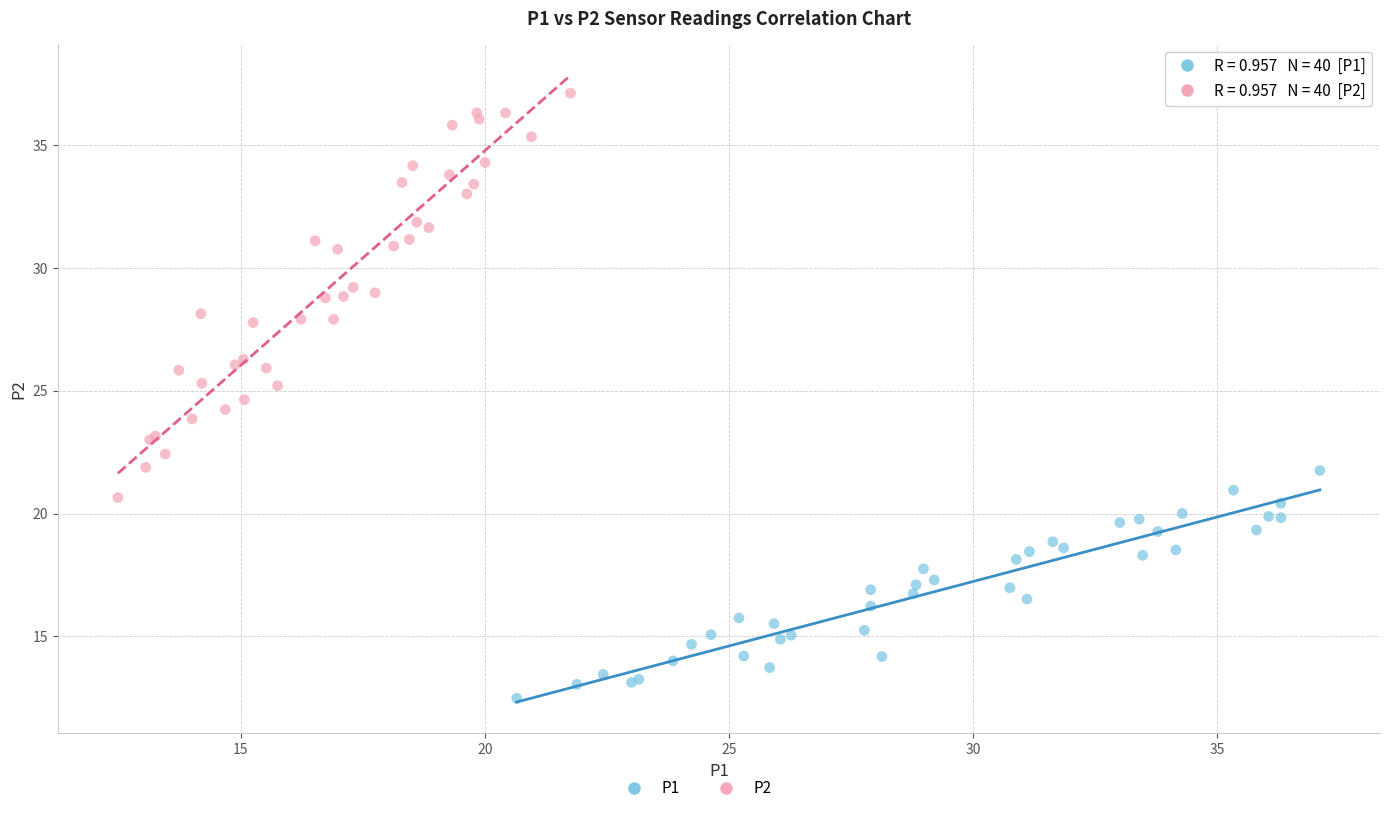

Which series has the widest spread of Y values?

P2